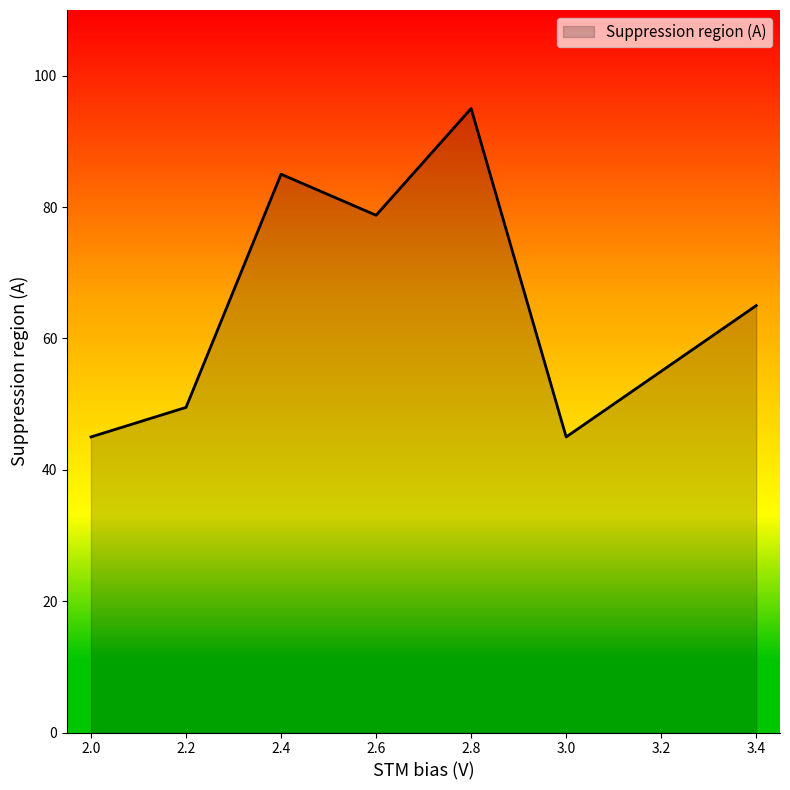

What position from the left is 2.6?

4